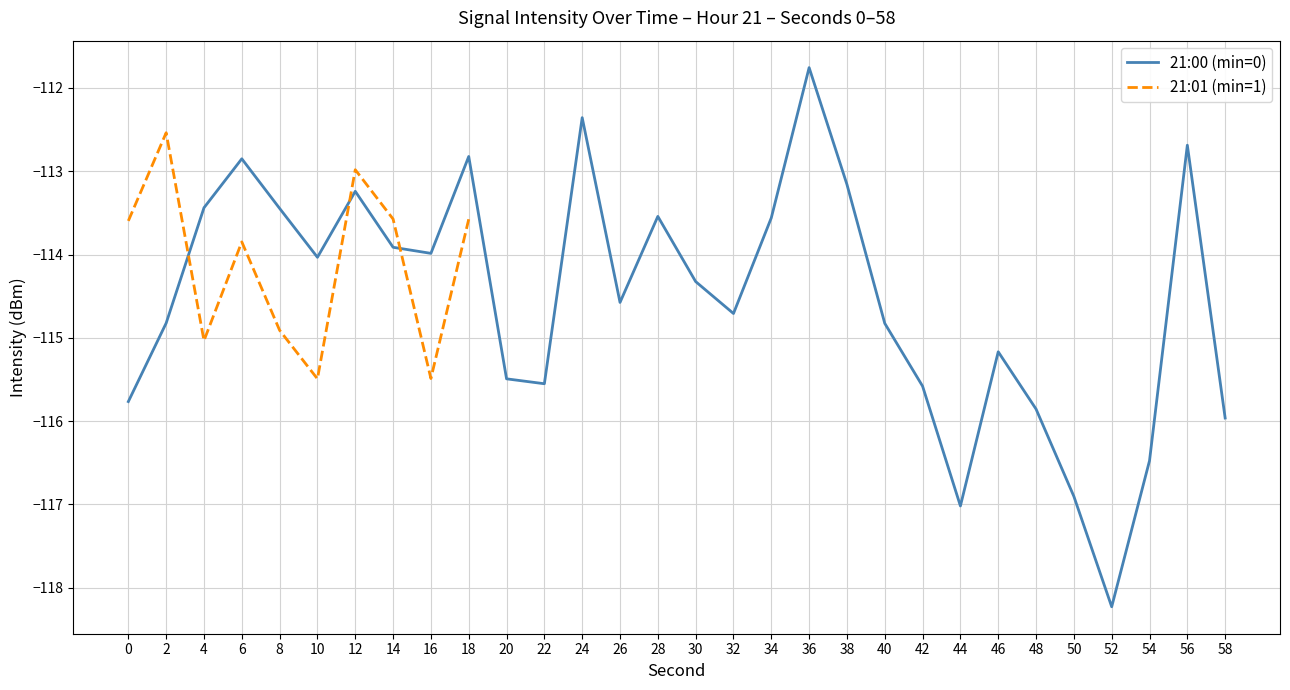

Reading left to right, what are all the values shown in this chart?

0=-115.8	2=-114.8	4=-113.4	6=-112.9	8=-113.4	10=-114.0	12=-113.2	14=-113.9	16=-114.0	18=-112.8	20=-115.5	22=-115.6	24=-112.4	26=-114.6	28=-113.5	30=-114.3	32=-114.7	34=-113.6	36=-111.8	38=-113.2	40=-114.8	42=-115.6	44=-117.0	46=-115.2	48=-115.9	50=-116.9	52=-118.2	54=-116.5	56=-112.7	58=-116.0